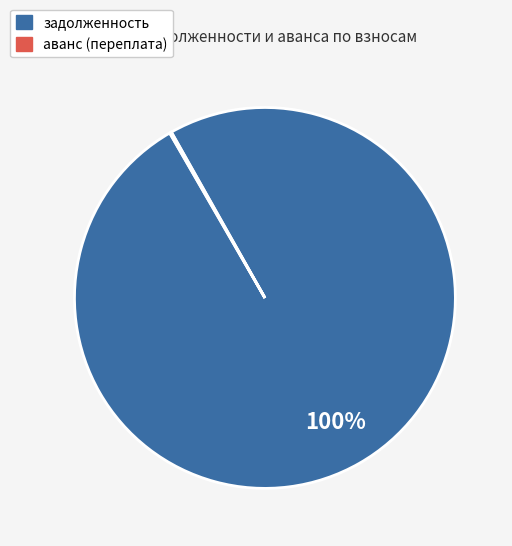

Which slice is the largest?

задолженность